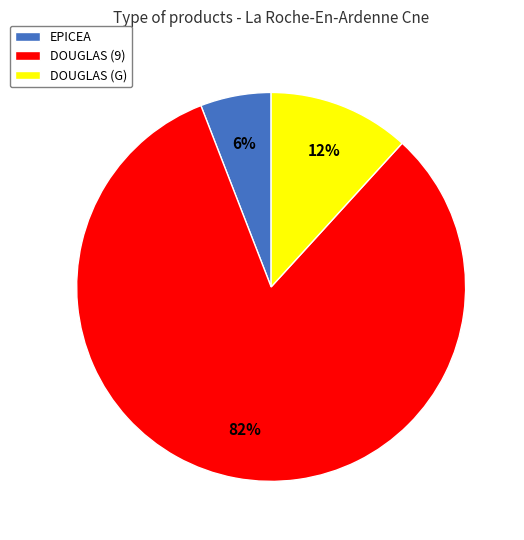

Does DOUGLAS (9) account for over 50% of the chart?

Yes